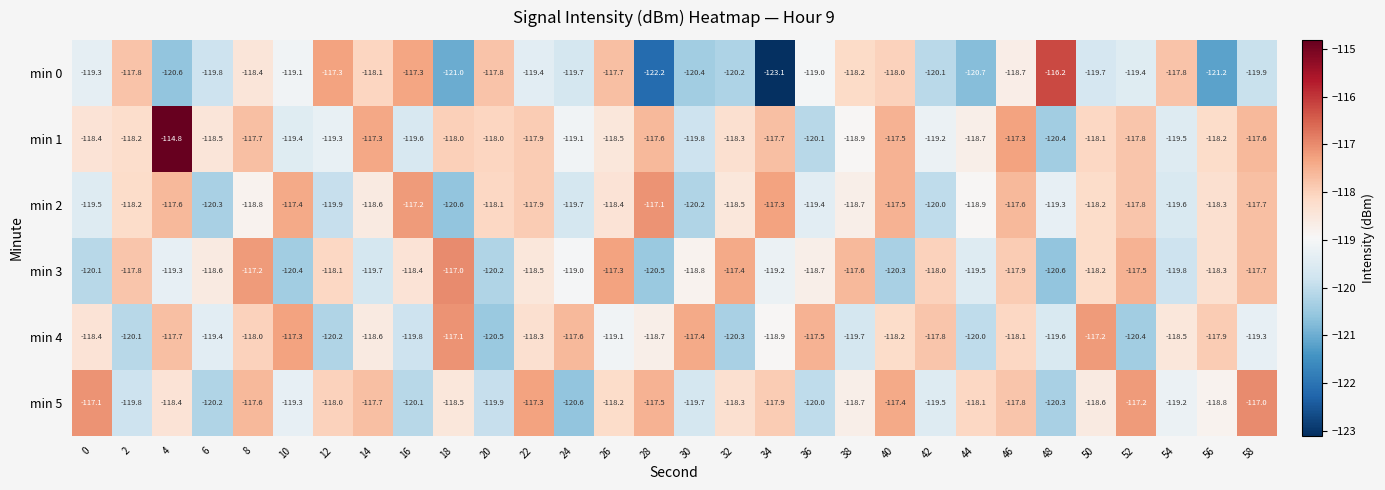

The min 5 series shows -75.5 at 40. True or false?

False